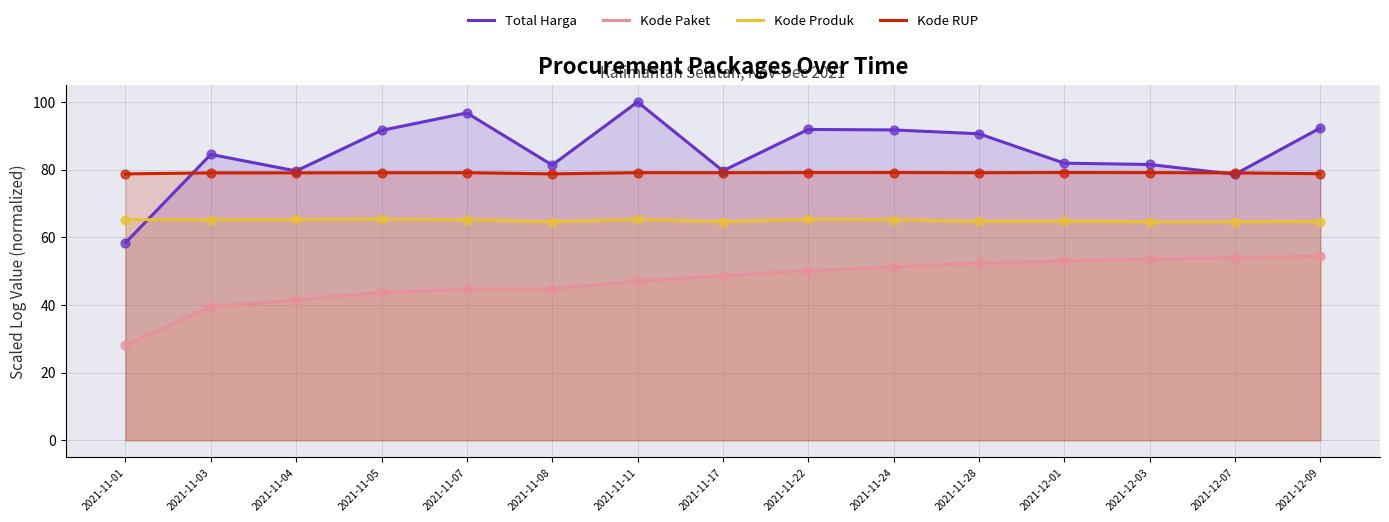

Is the value of Kode RUP at 2021-12-09 greater than the value of Kode Produk at 2021-11-03?

Yes